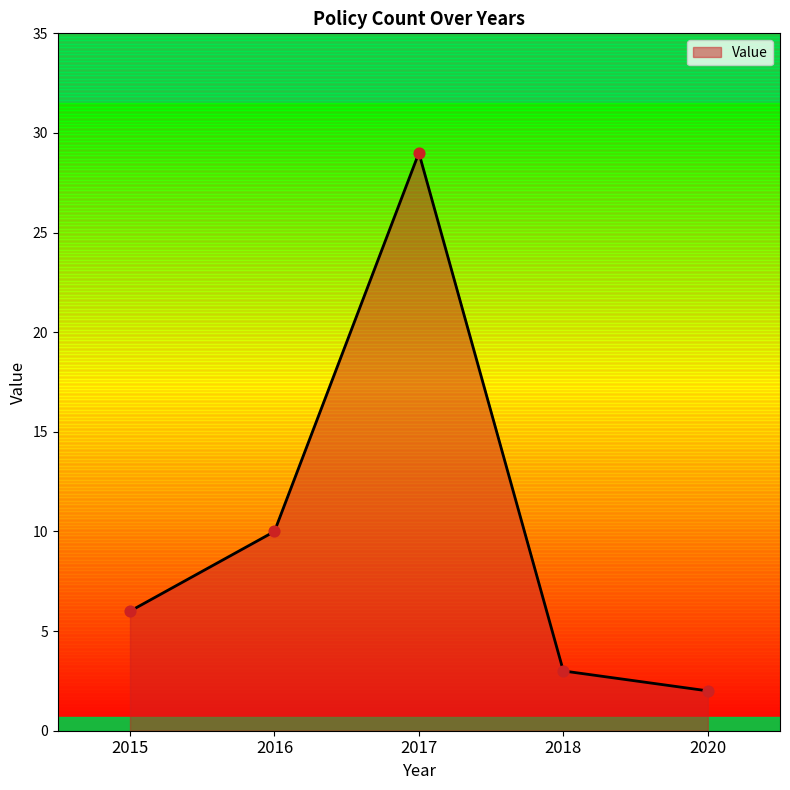

Between 2017 and 2020, which is larger?

2017